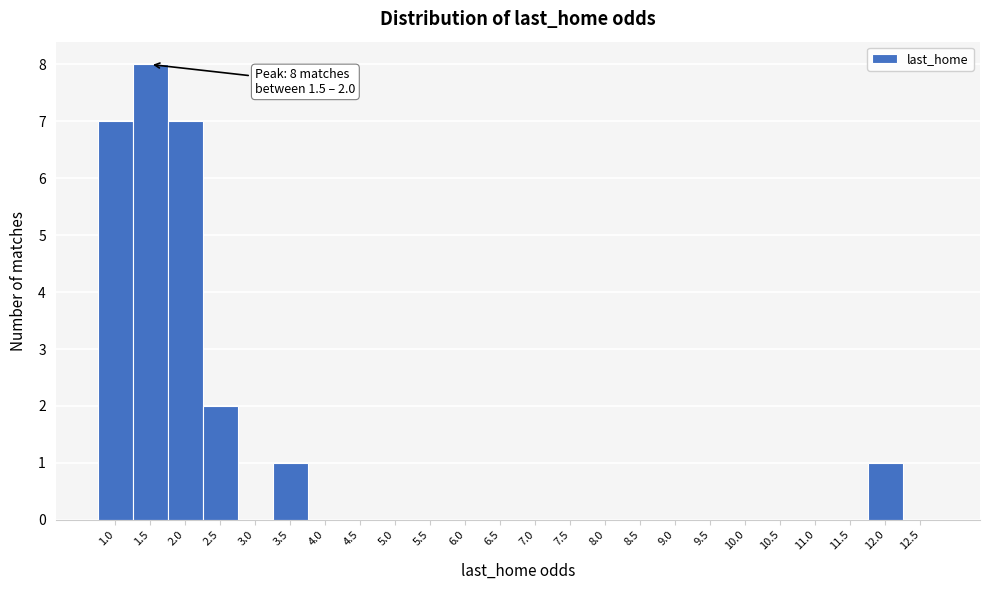

Reading right to left, extract all data points from this chart.

12.5=0	12.0=1	11.5=0	11.0=0	10.5=0	10.0=0	9.5=0	9.0=0	8.5=0	8.0=0	7.5=0	7.0=0	6.5=0	6.0=0	5.5=0	5.0=0	4.5=0	4.0=0	3.5=1	3.0=0	2.5=2	2.0=7	1.5=8	1.0=7